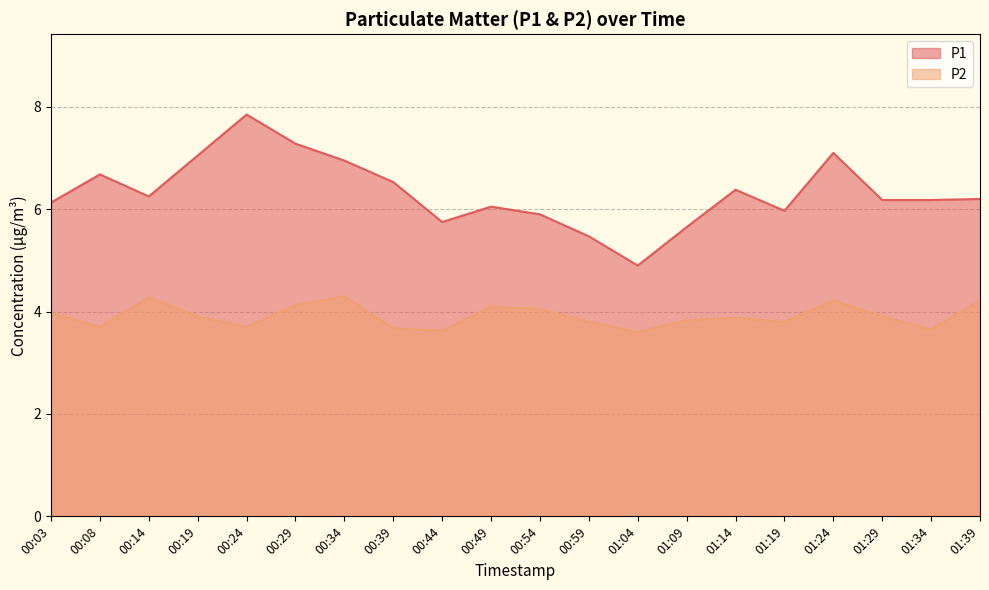

Rank the series by their maximum value, from lowest to highest.

P2, P1